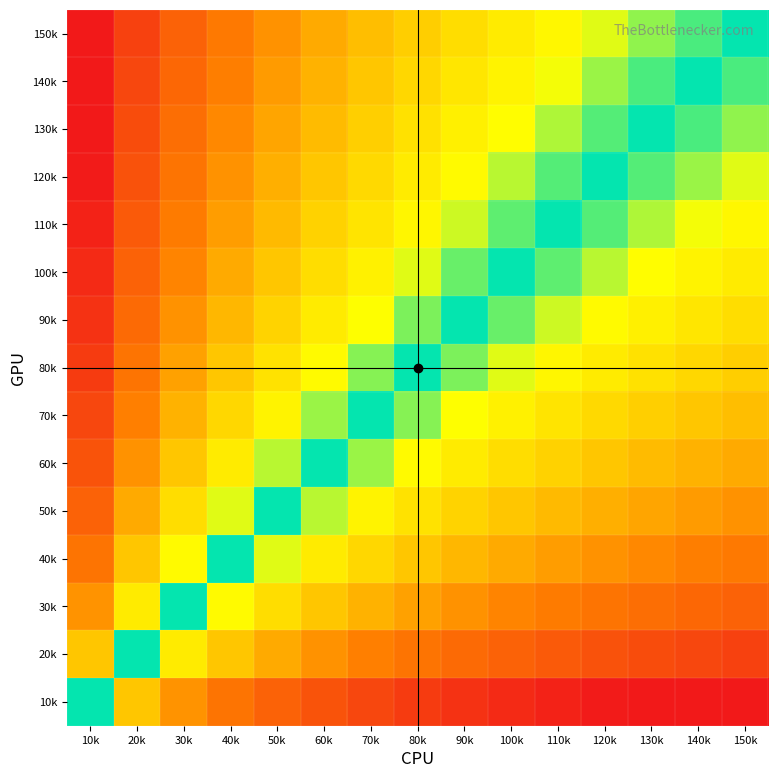

Which series has the largest total across all categories?

150k